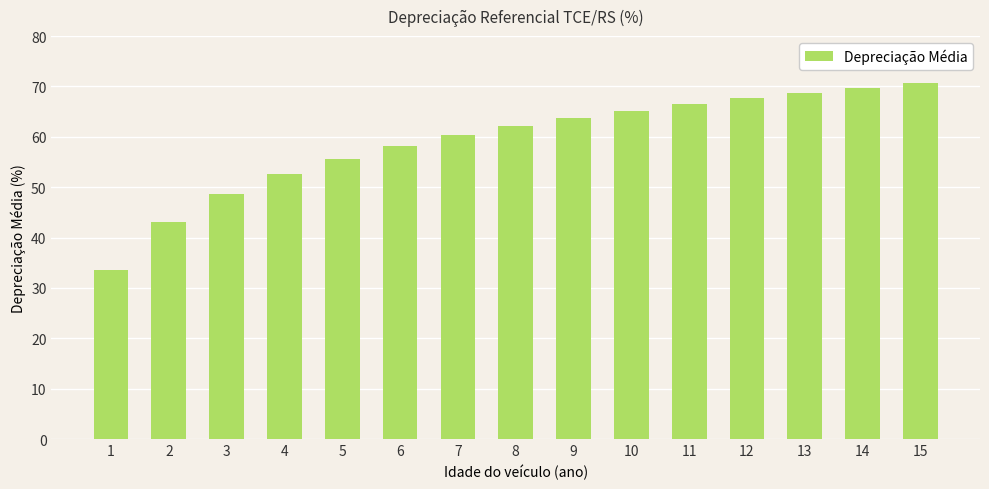

Are the bars grouped side by side (vs. stacked)?

No